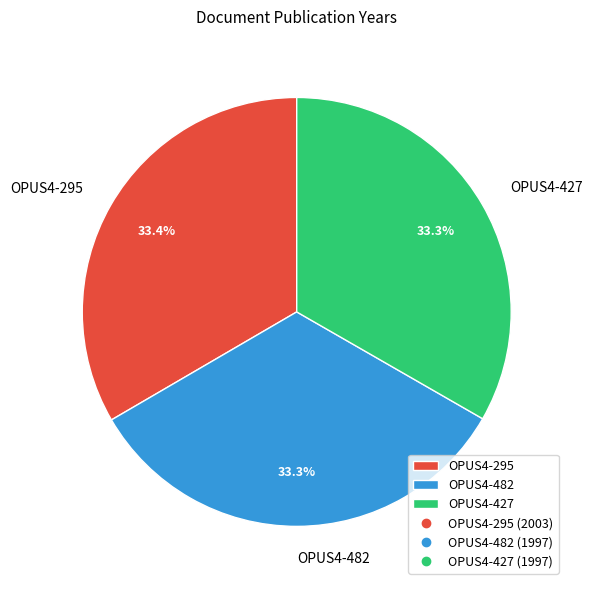

The OPUS4-295 slice represents 33% of the pie. True or false?

True